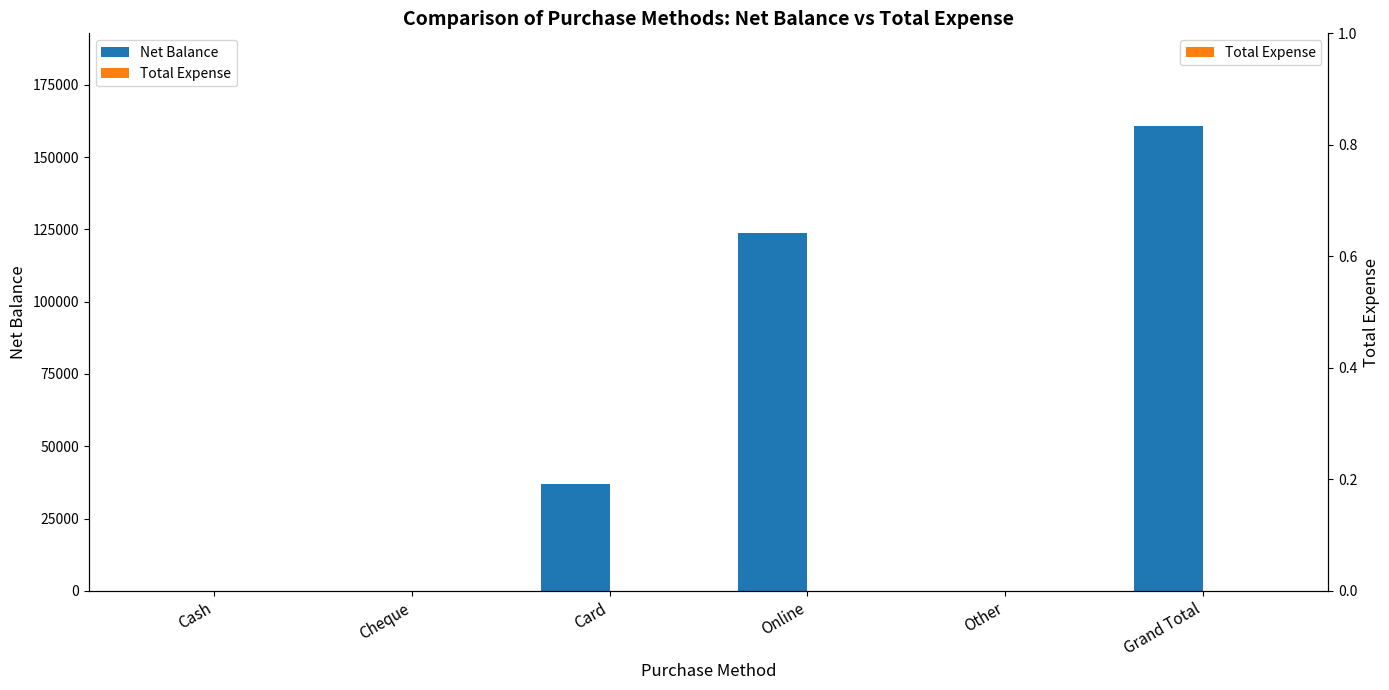

Reading left to right, what are all the values shown in this chart?

Net Balance: Cash=0	Cheque=0	Card=37100	Online=123600	Other=0	Grand Total=160700
Total Expense: Cash=0	Cheque=0	Card=0	Online=0	Other=0	Grand Total=0